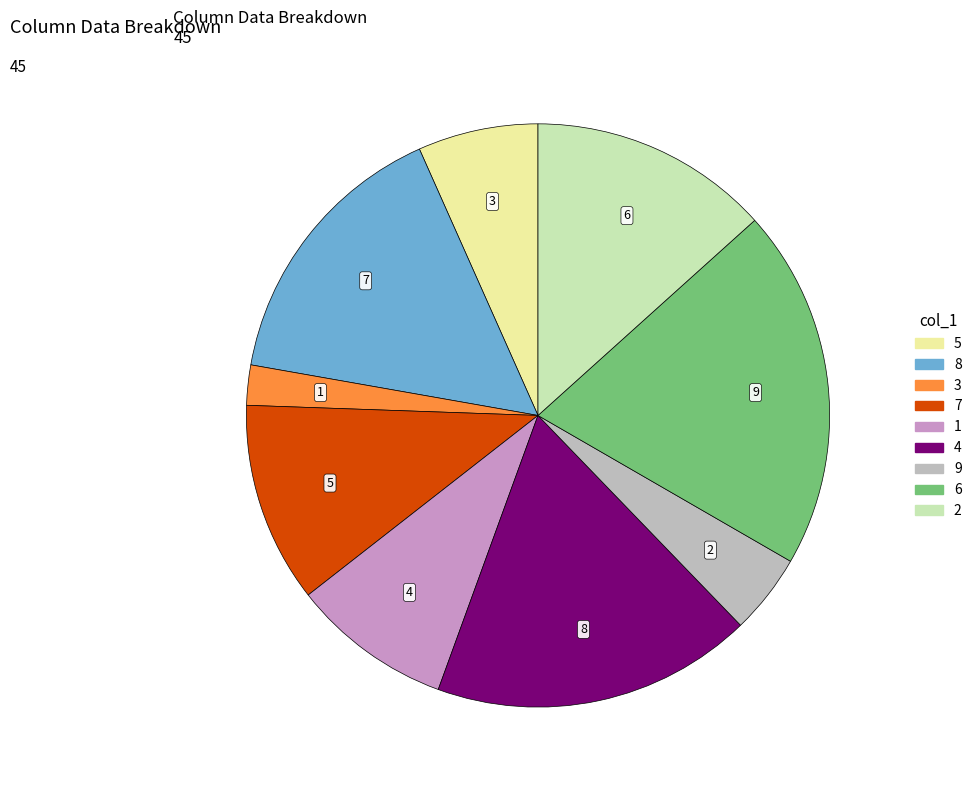

Does 8 account for over 50% of the chart?

No